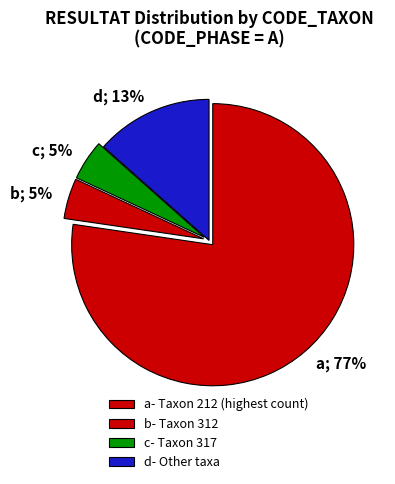

To the nearest percent, what is the average slice percentage?

25%